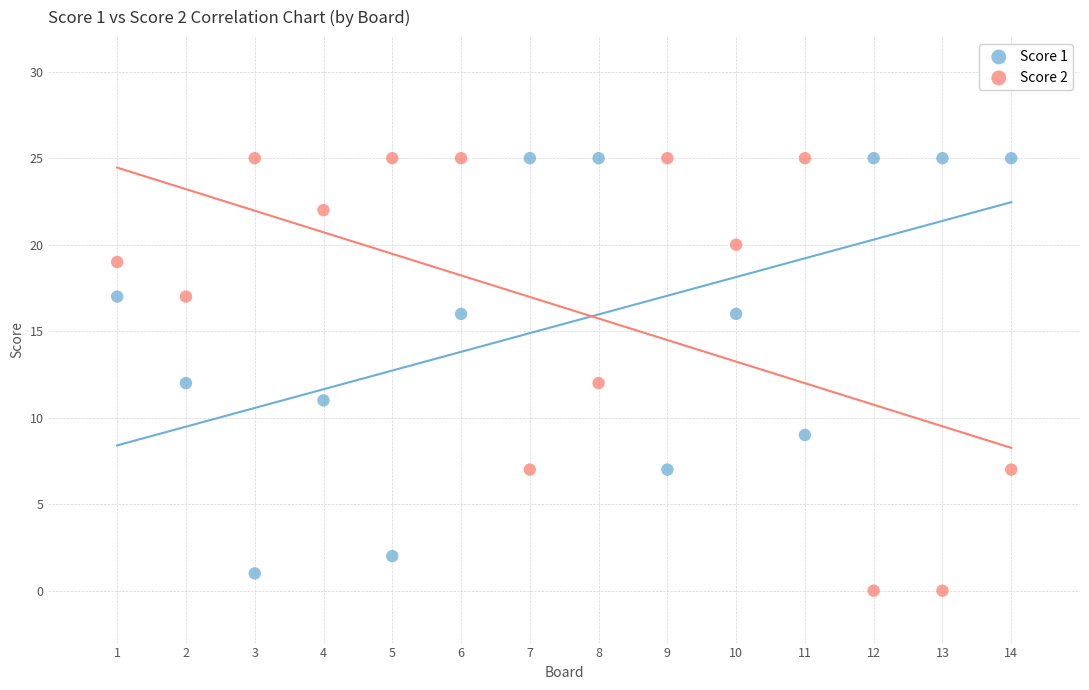

Across all data points, what is the range of Y values (max minus min)?

25